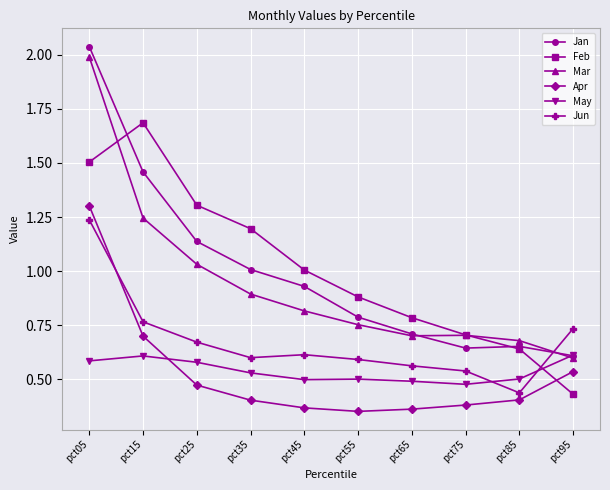

True or false: Jun has a value of 1.2 at pct05.

True